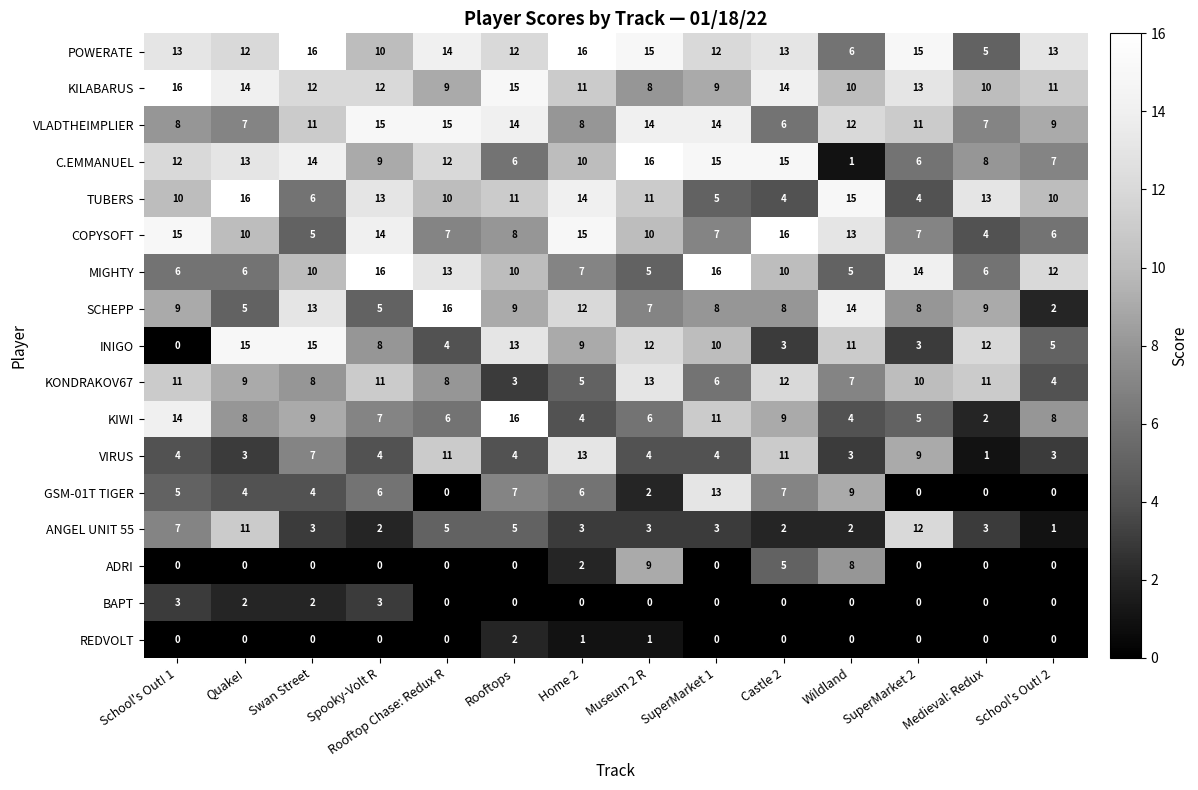

How many data points does each series have?

14